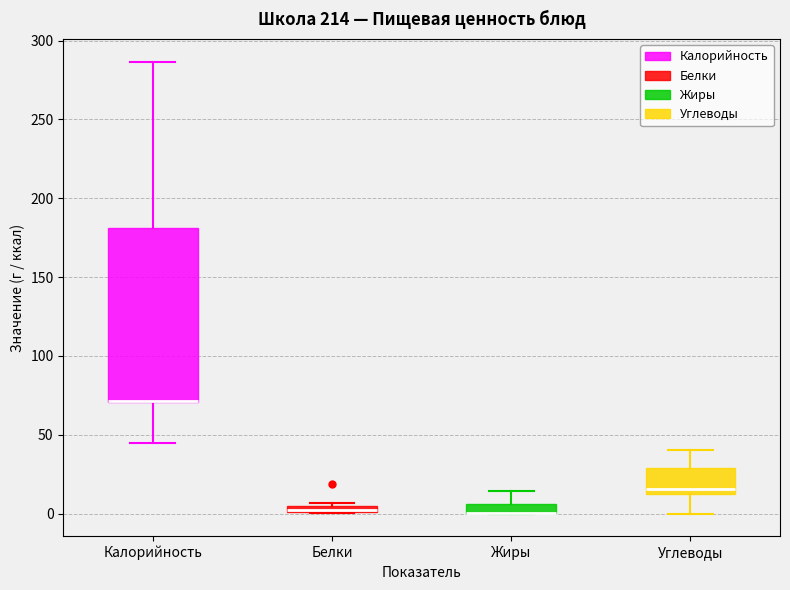

Where is the lower edge of the box for Калорийность on the y-axis? The values are not printed on the chart, so give them approximately, as read against the axis.

70